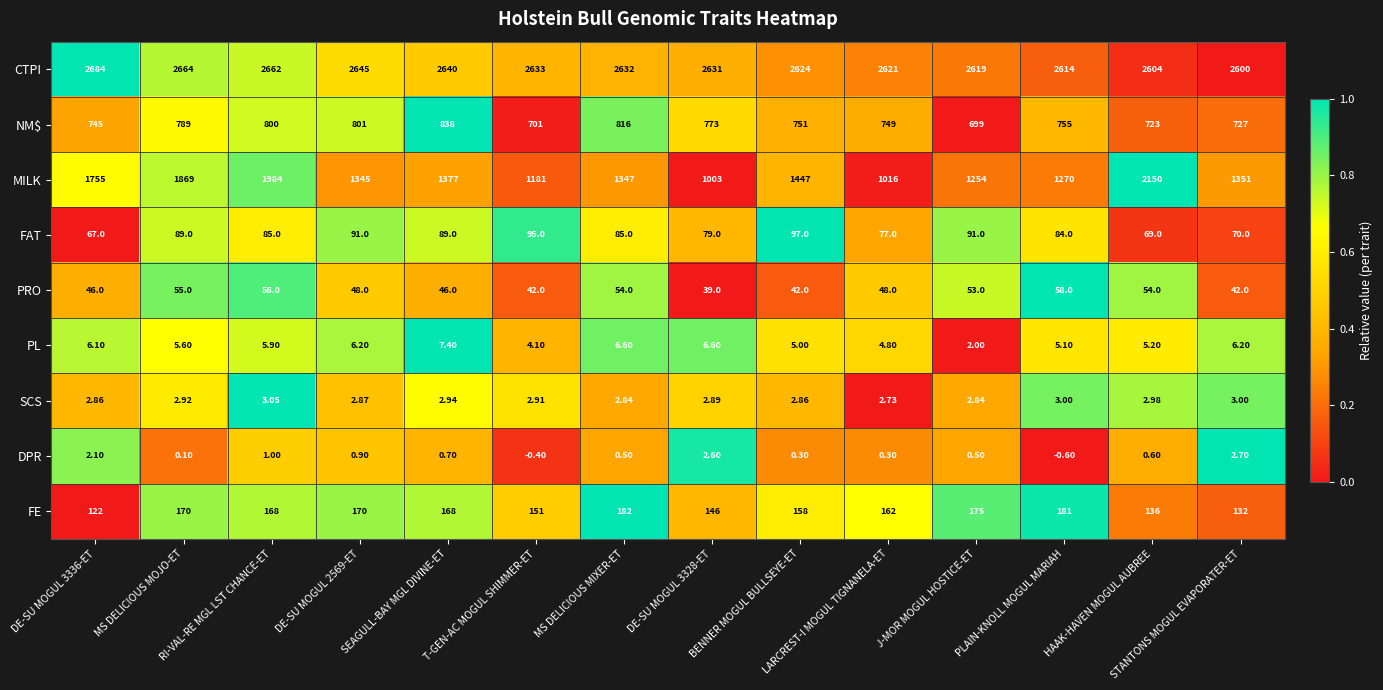

Which series changed the most between BENNER MOGUL BULLSEYE-ET and STANTONS MOGUL EVAPORATER-ET?

MILK